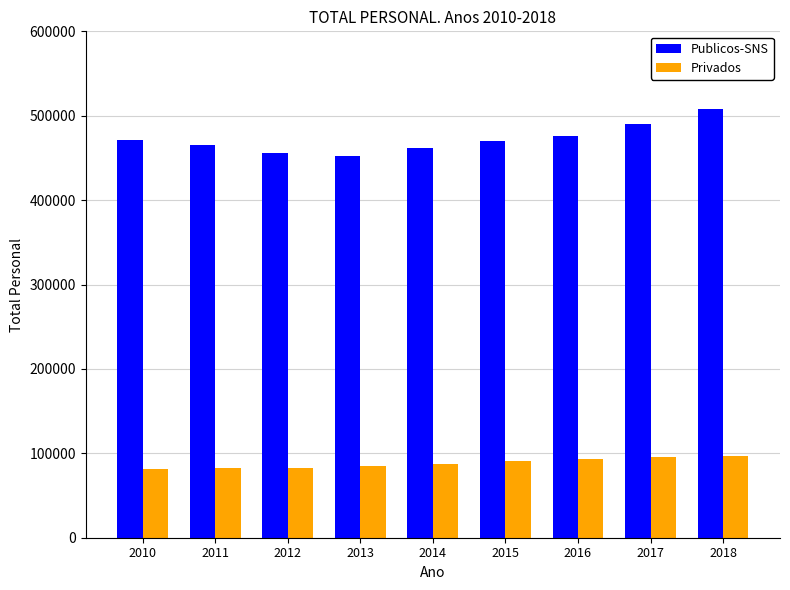

How many groups of bars are there?

9